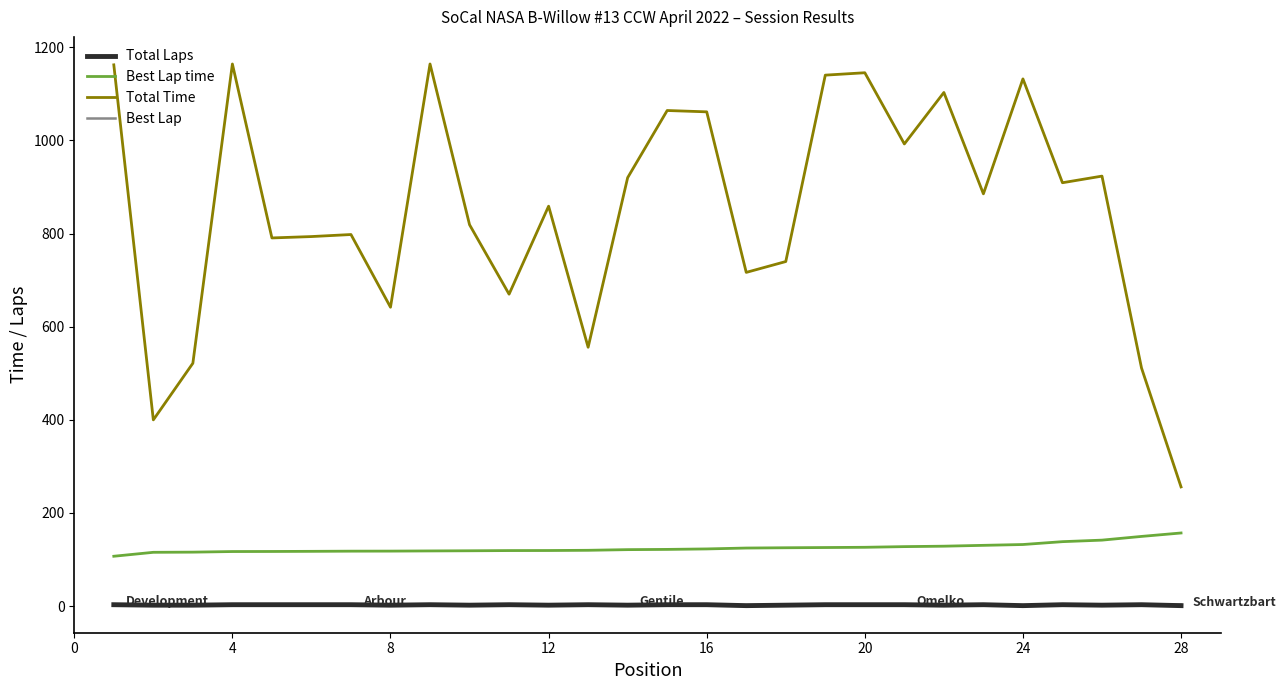

Which series has the largest range (max minus min)?

Total Time